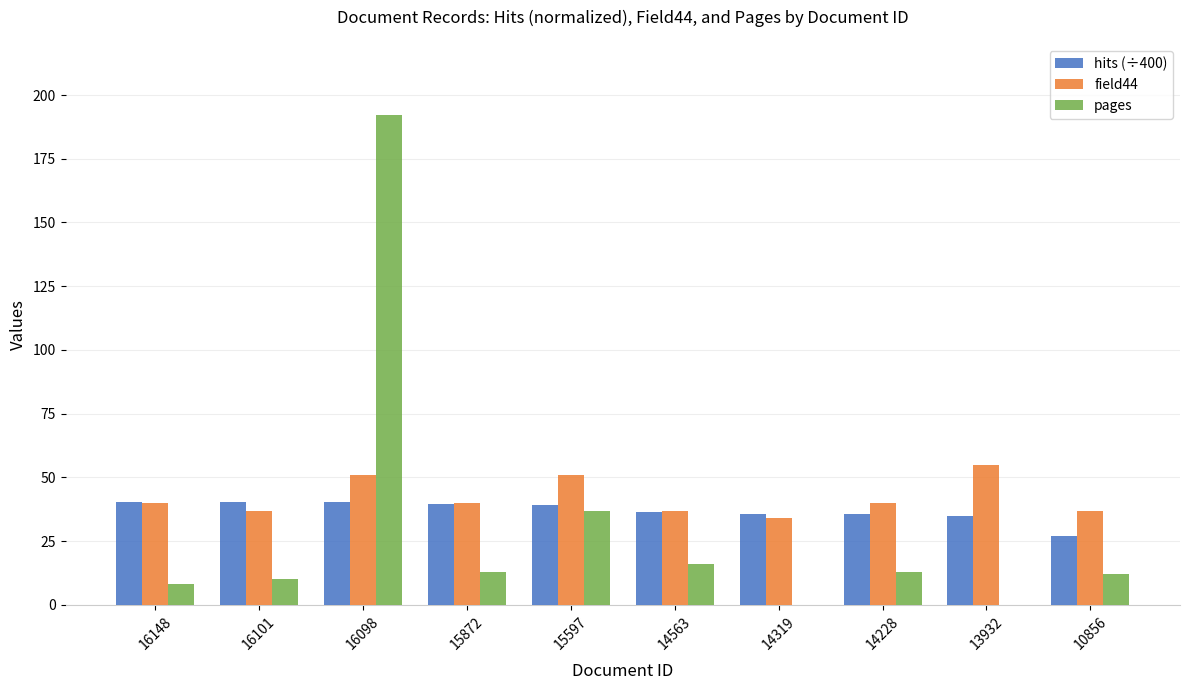

Is the value of field44 at 15872 greater than the value of hits (÷400) at 14228?

Yes